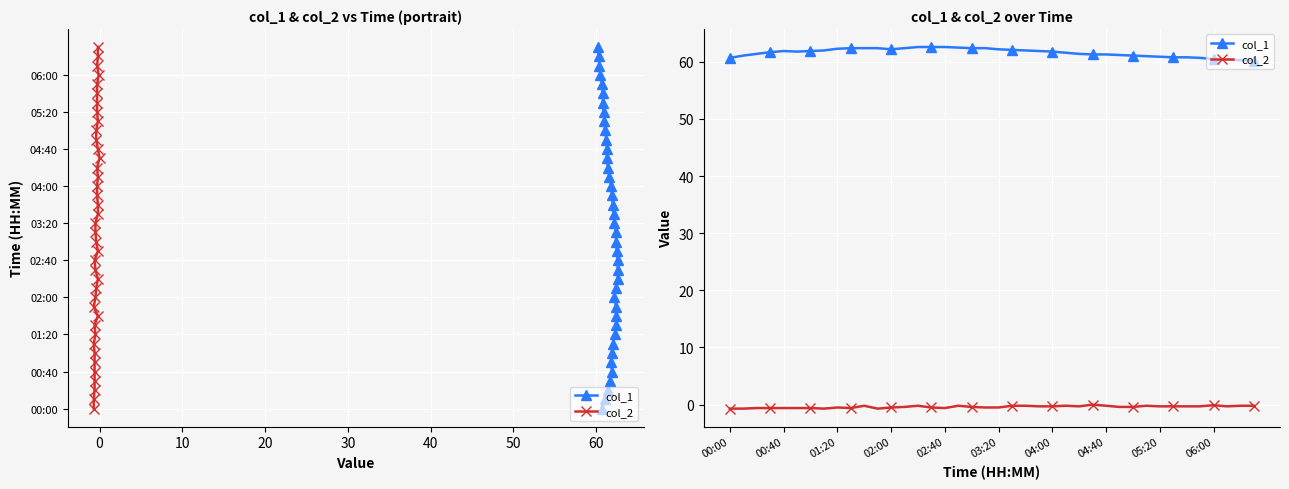

What is the maximum value shown in the chart?

62.6